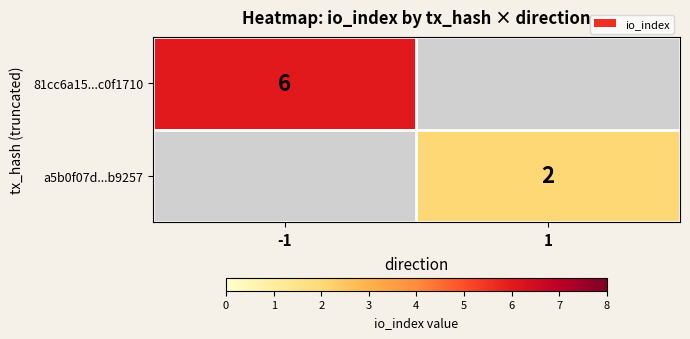

The value of a5b0f07d...b9257 at 1 is 2. True or false?

True